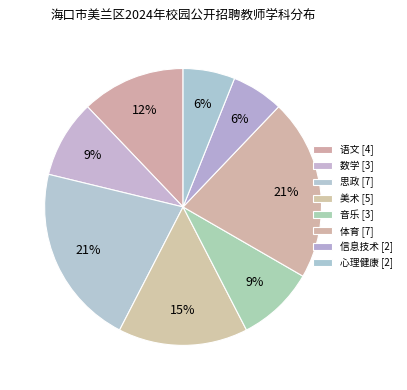

True or false: 思政 accounts for 21% of the total.

True